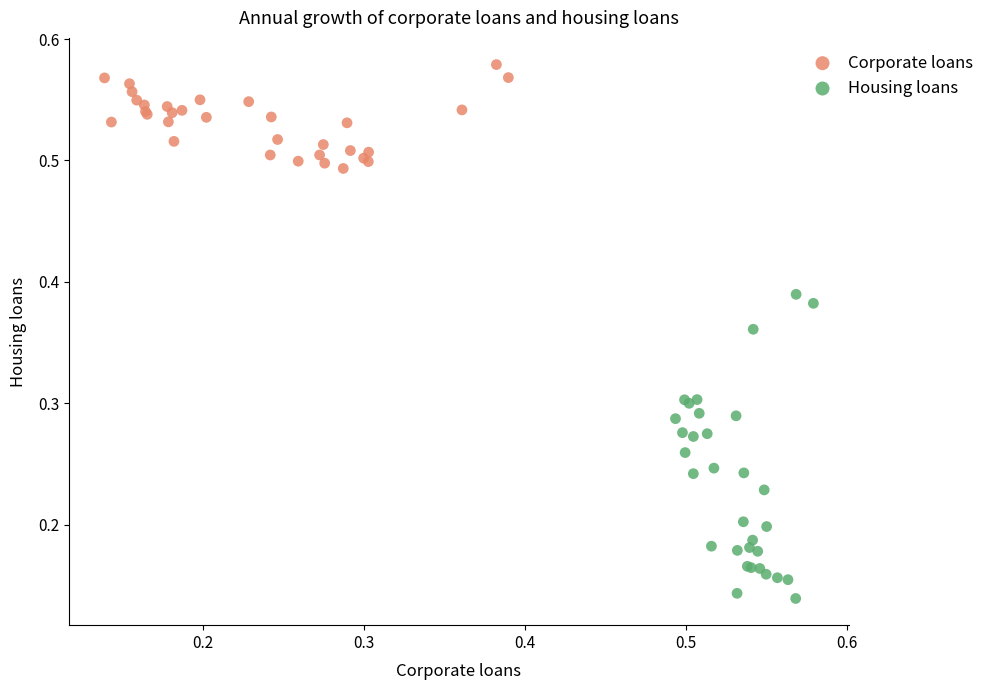

Which series contains the lowest Y value?

Housing loans